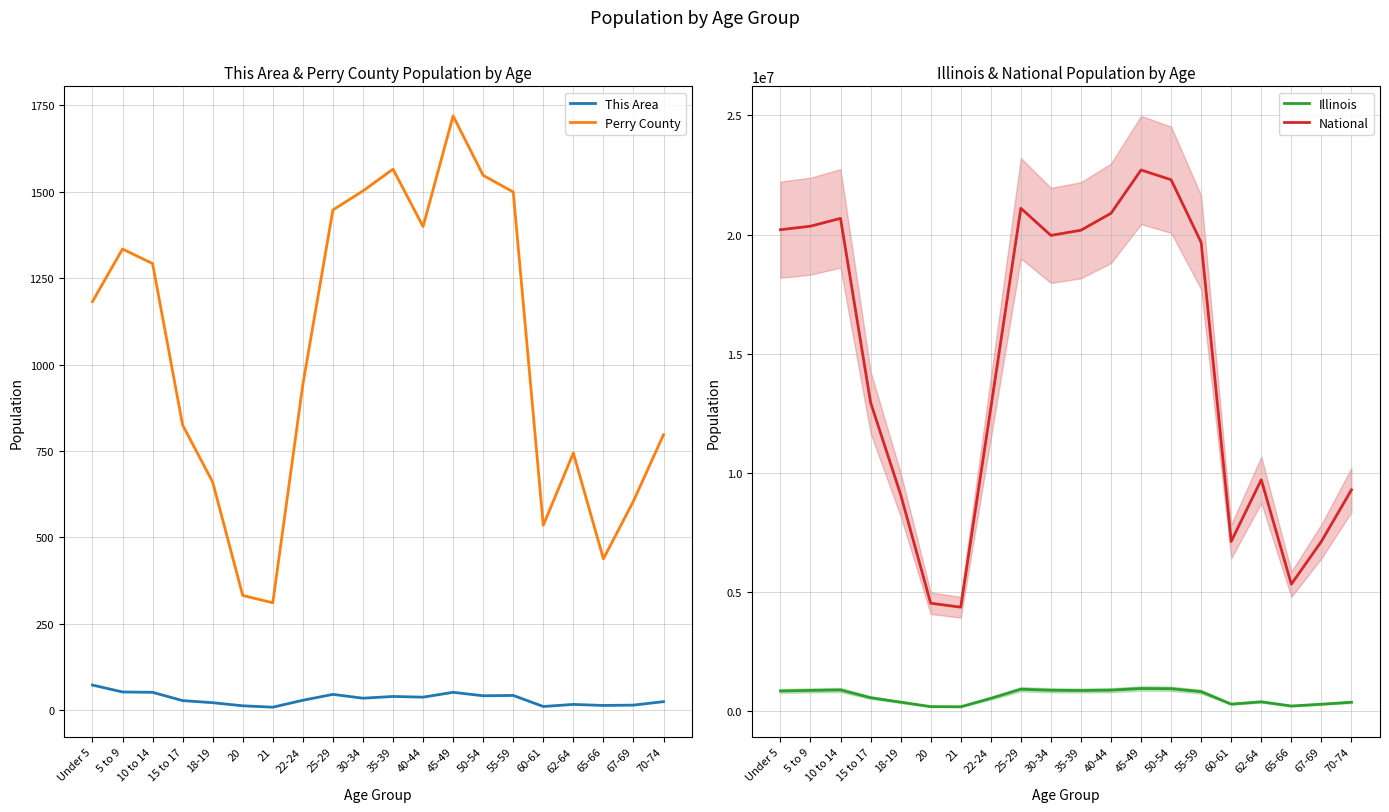

How many interior local valleys does the This Area series have?

6